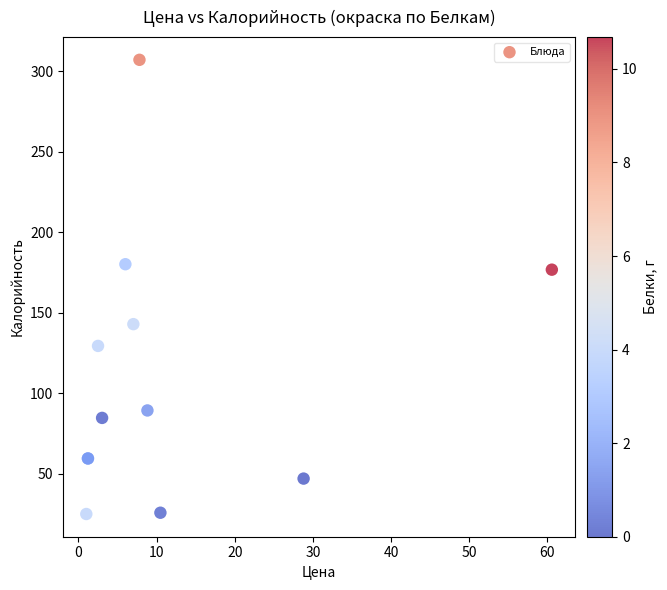

What Y value in the scatter plot is closest to 166?

176.8